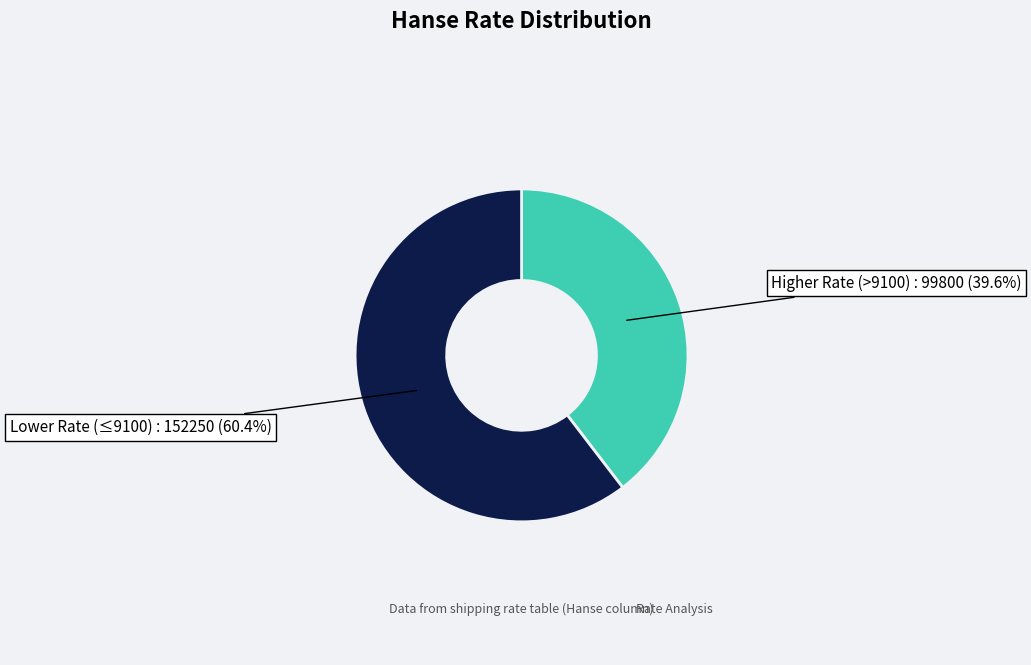

Is there a majority slice in this chart?

Yes